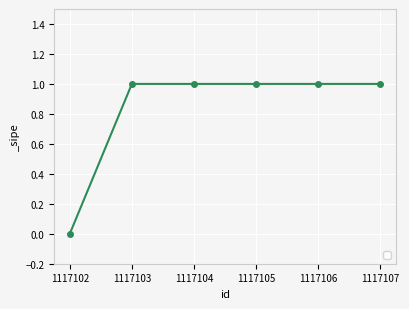

What is the value of the 6th point from the left?

1